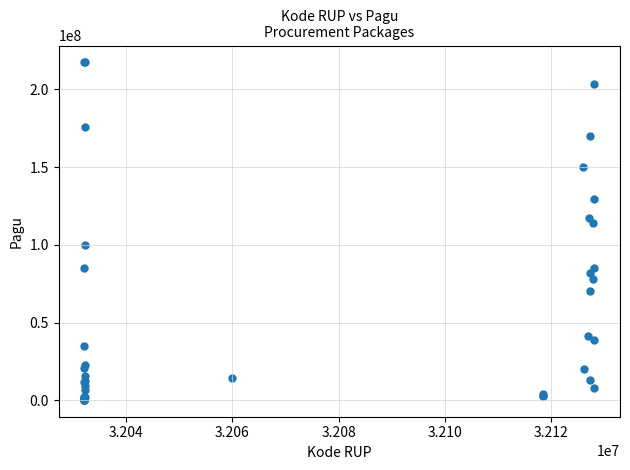

What Y value in the scatter plot is closest to 108830000?

114296000